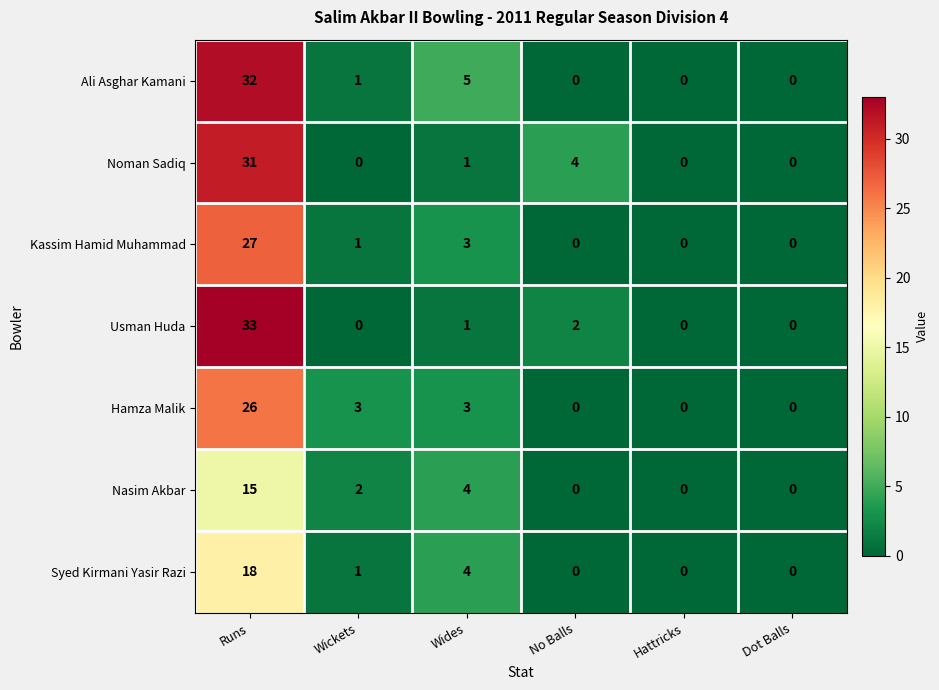

At which label does Nasim Akbar first exceed 2?

Runs